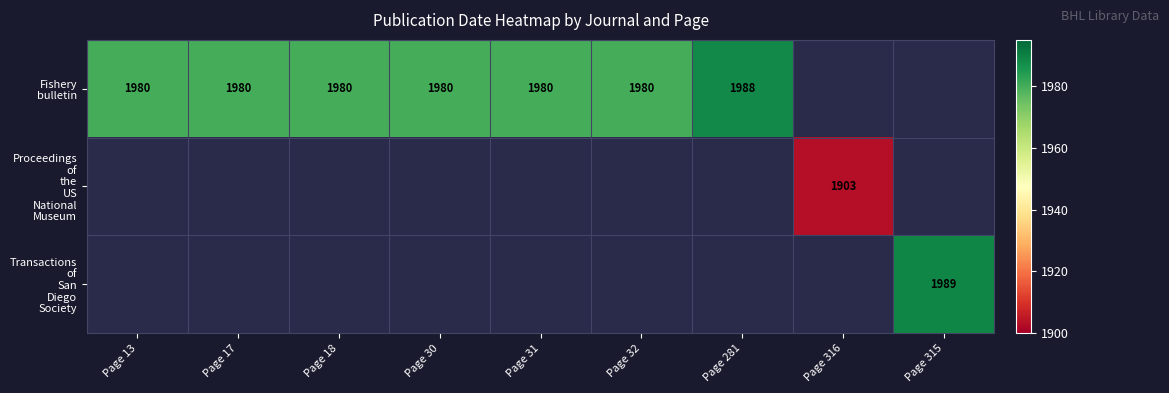

At how many categories does at least one series exceed 1974?

8